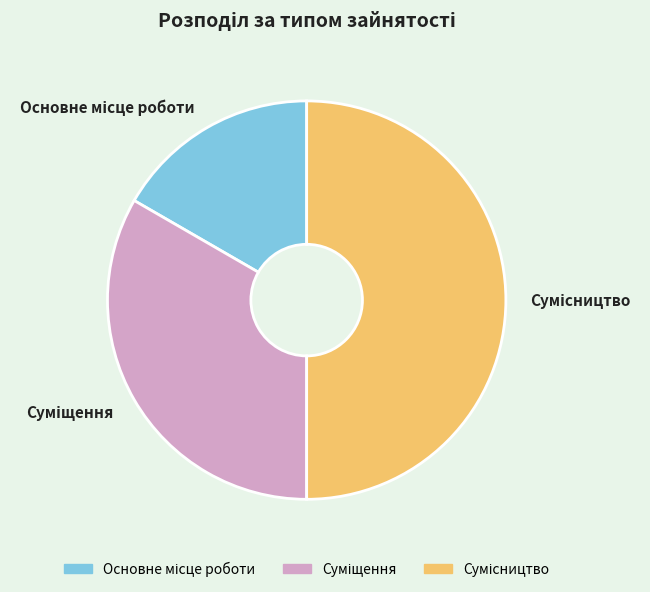

Does Сумісництво represent more than half of the total?

No